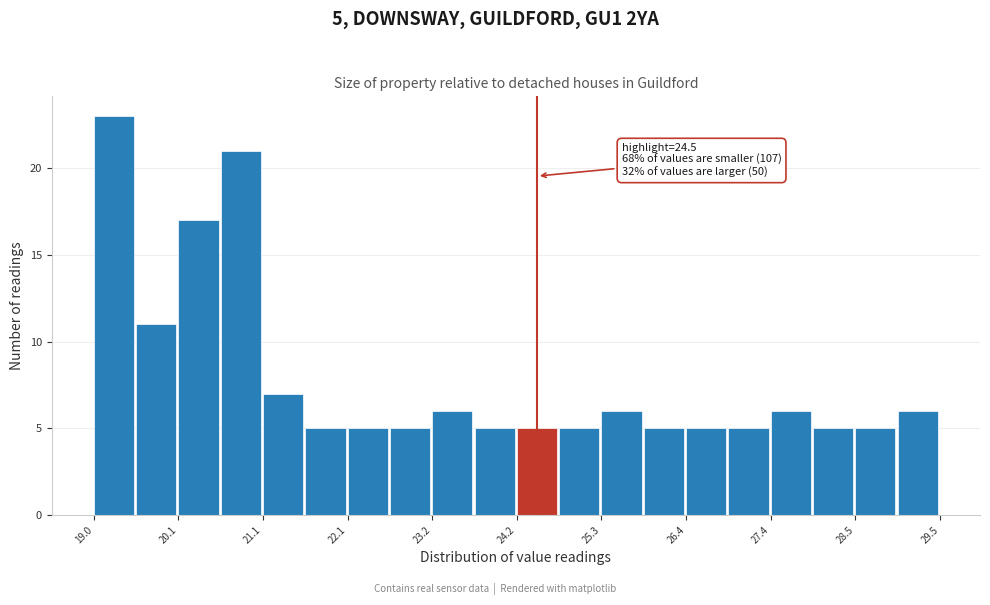

Read against the x-axis, roughly where is the centre of the tallest bar?

19.2